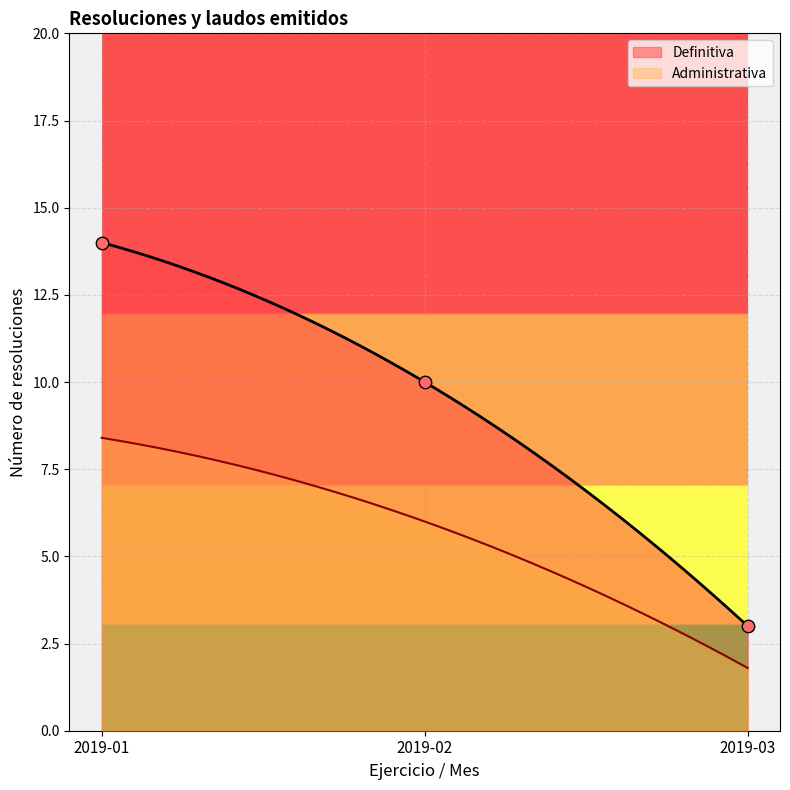

True or false: Administrativa and Definitiva intersect in this chart.

False